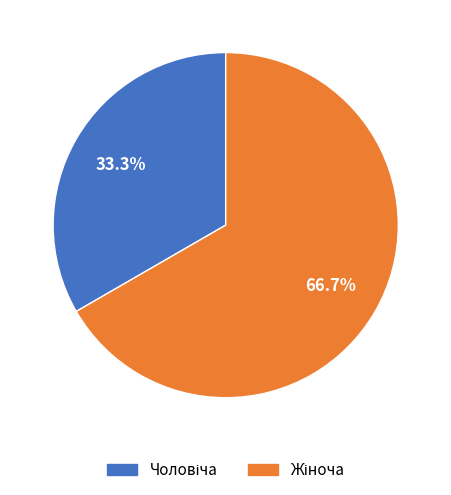

To the nearest percent, what is the average slice percentage?

50%